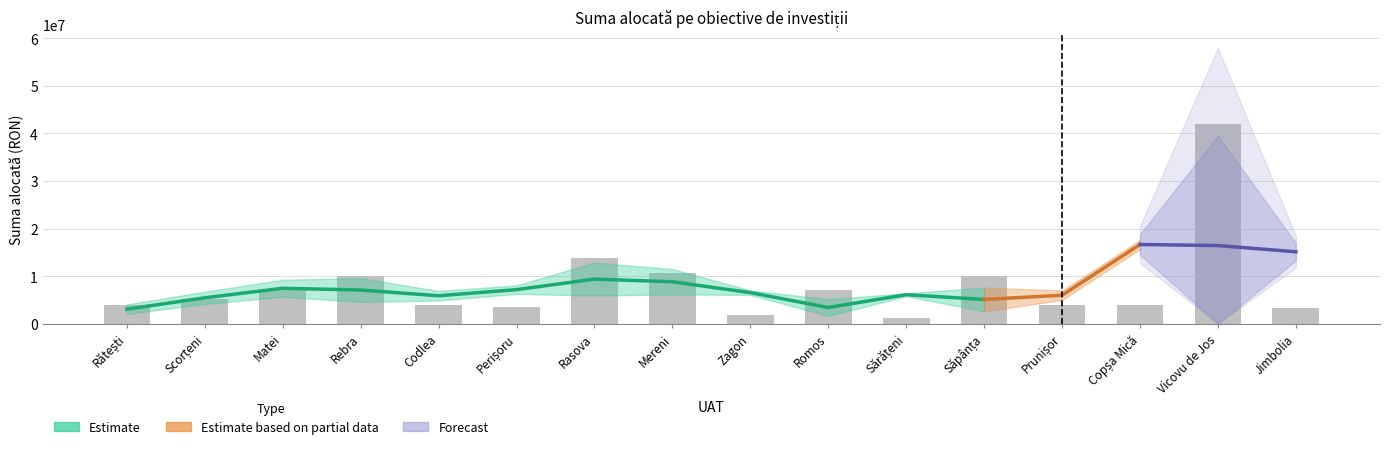

What is the value of the 9th bar from the left?

1895764.3